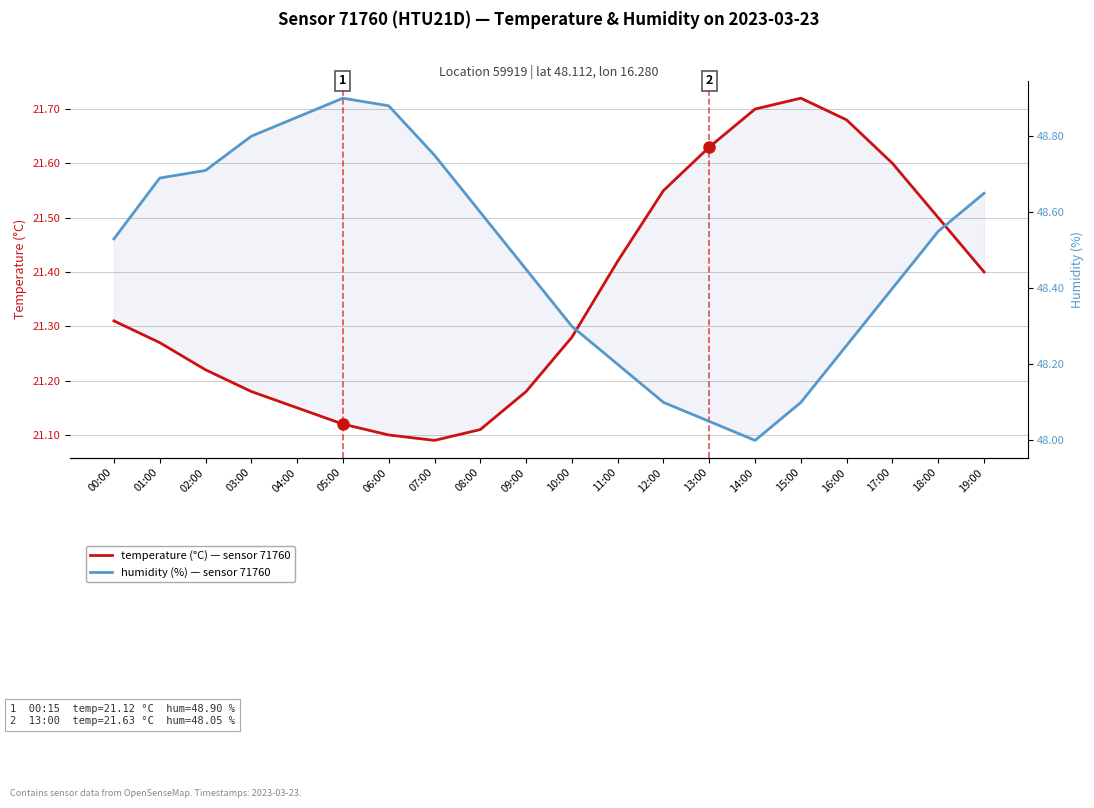

List the labels in order of temperature (°C) — sensor 71760 value, smallest first.

07:00, 06:00, 08:00, 05:00, 04:00, 03:00, 09:00, 02:00, 01:00, 10:00, 00:00, 19:00, 11:00, 18:00, 12:00, 17:00, 13:00, 16:00, 14:00, 15:00